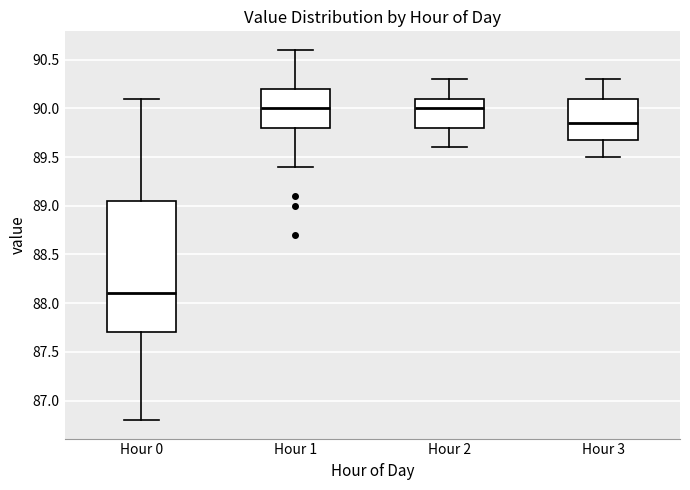

Reading left to right, transcribe this box plot: for each box, give where its median line is, the range the box spans, and where its two whiskers end, as read against the y-axis. The values are not printed on the chart, so give them approximately, as read against the axis.

Hour 0: median 88.10, box 87.70 to 89.05, whiskers 86.80 to 90.10
Hour 1: median 90.00, box 89.80 to 90.20, whiskers 89.40 to 90.60
Hour 2: median 90.00, box 89.80 to 90.10, whiskers 89.60 to 90.30
Hour 3: median 89.85, box 89.70 to 90.10, whiskers 89.50 to 90.30